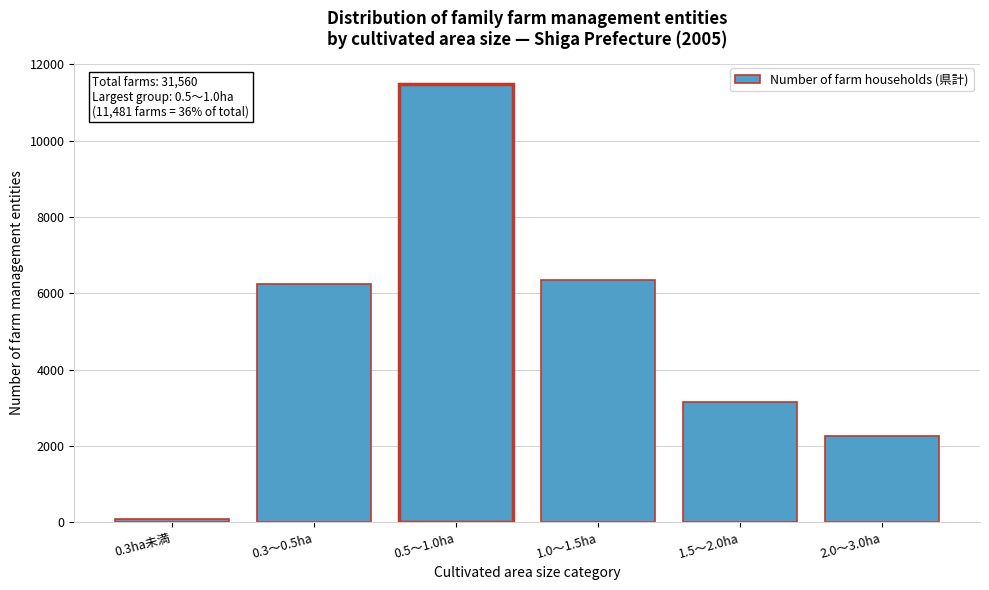

Reading left to right, transcribe all the data shown in this chart.

0.3ha未満=96	0.3～0.5ha=6241	0.5～1.0ha=11481	1.0～1.5ha=6357	1.5～2.0ha=3154	2.0～3.0ha=2249